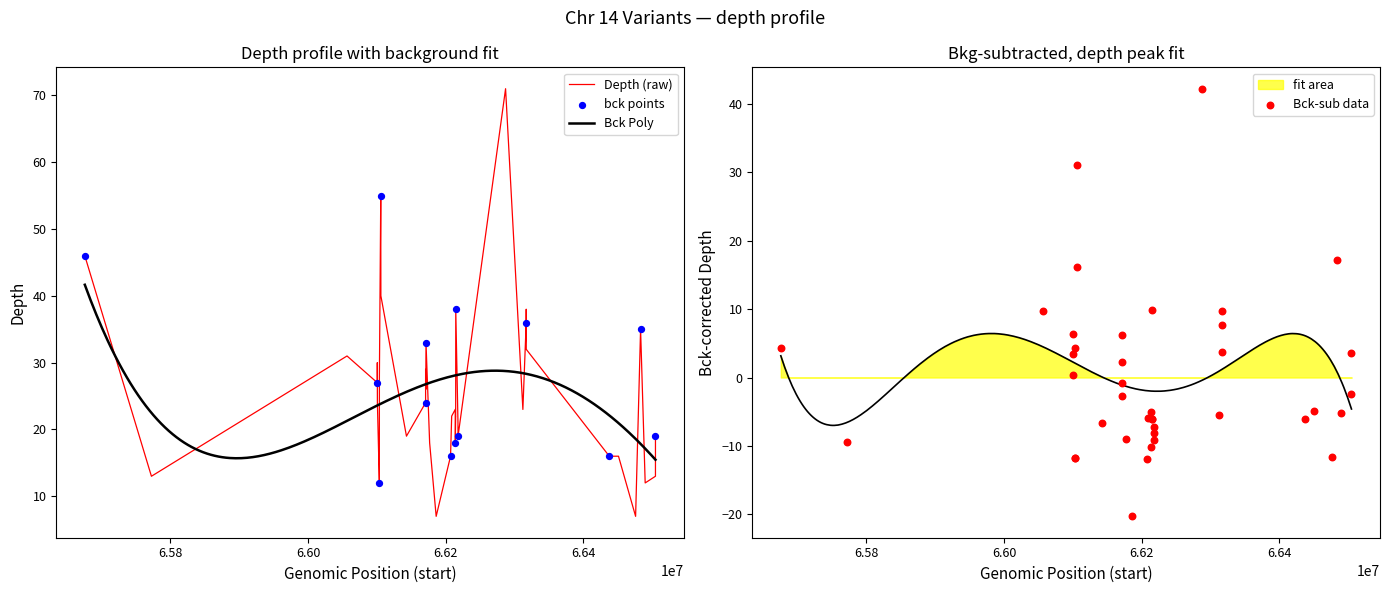

Between 48768230 and 48768161, which is larger?

48768230